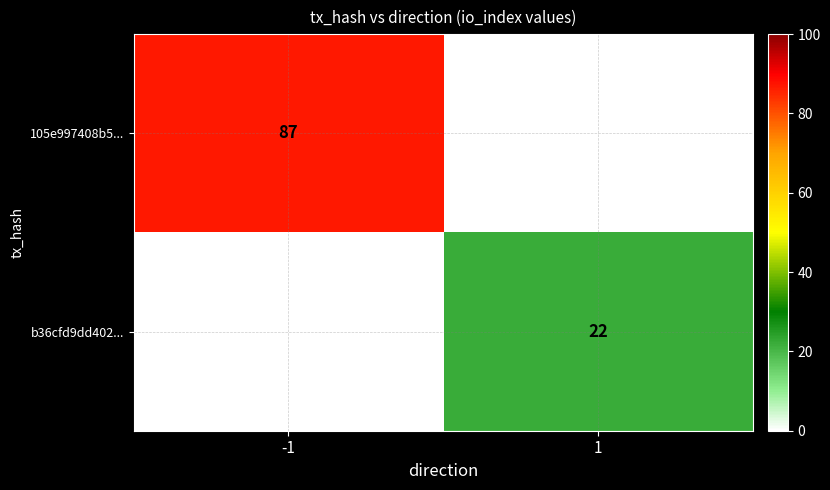

Which category has the lowest value across all series?

1